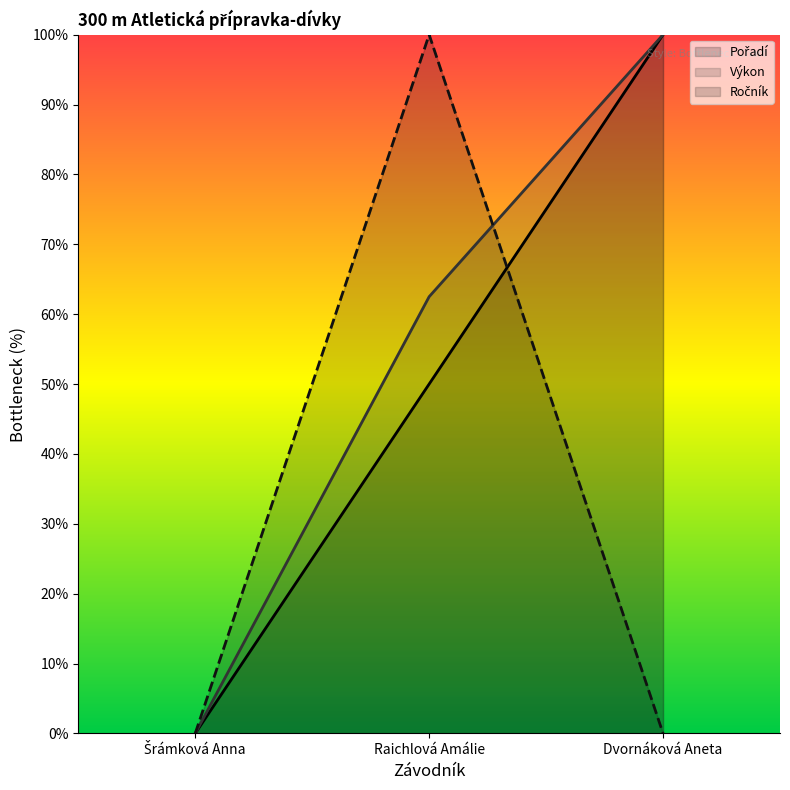

Reading right to left, extract all data points from this chart.

Pořadí: Dvornáková Aneta=100.0	Raichlová Amálie=50.0	Šrámková Anna=0.0
Výkon: Dvornáková Aneta=100.0	Raichlová Amálie=62.5	Šrámková Anna=0.0
Ročník: Dvornáková Aneta=0.0	Raichlová Amálie=100.0	Šrámková Anna=0.0